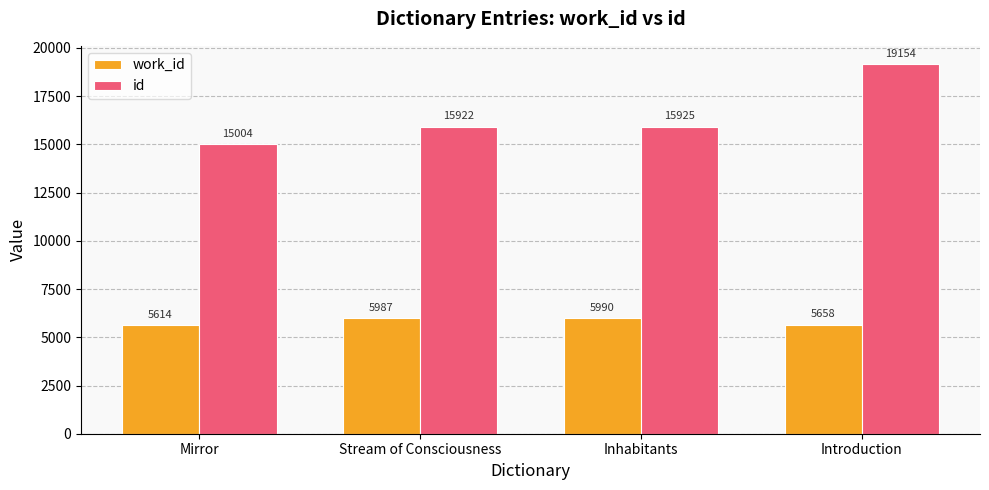

What is the sum of the id values at Mirror and Introduction?

34158